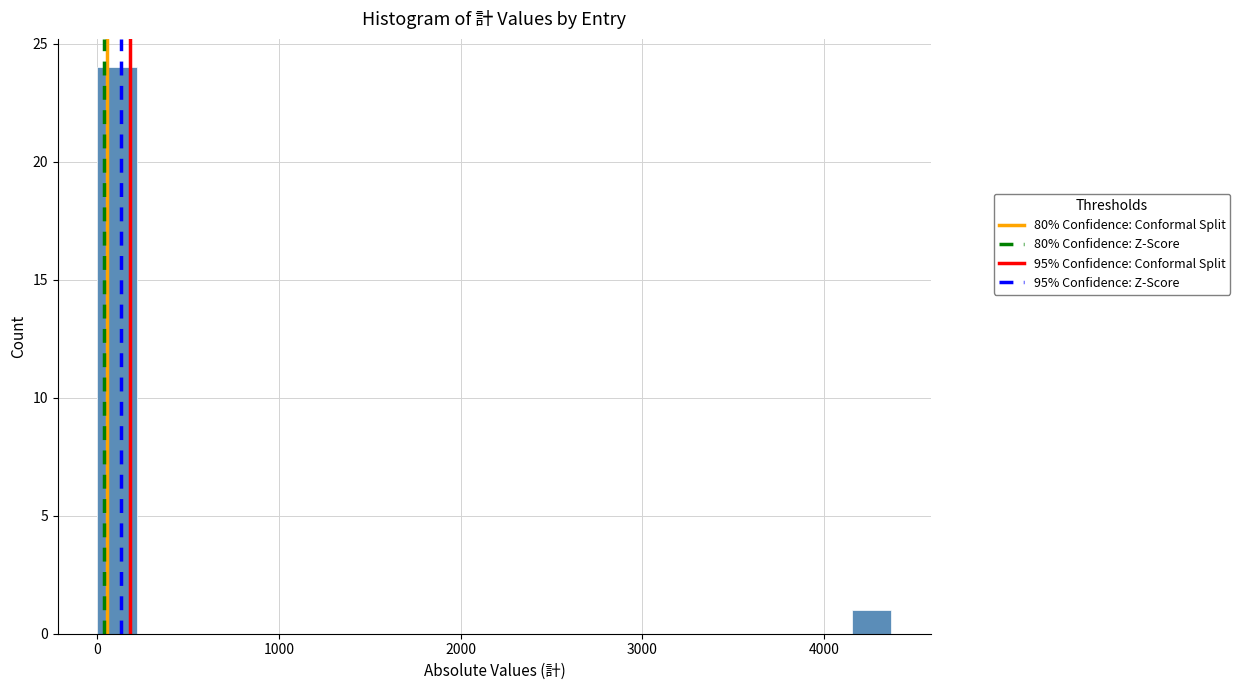

Around what value on the x-axis is the tallest bar? Give the approximate position of its centre, as read against the axis.

100